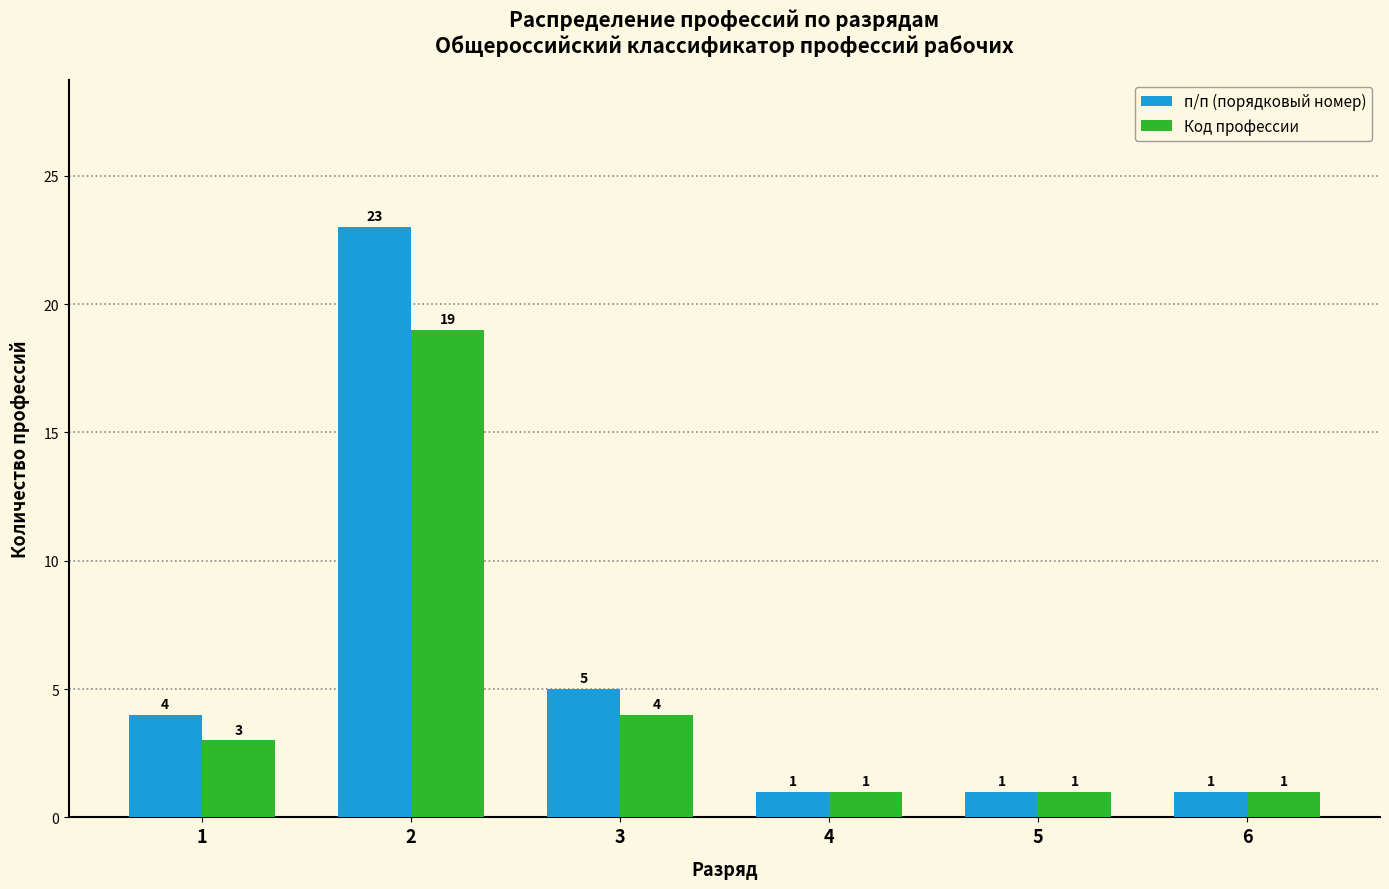

How many distinct data groups are displayed?

2